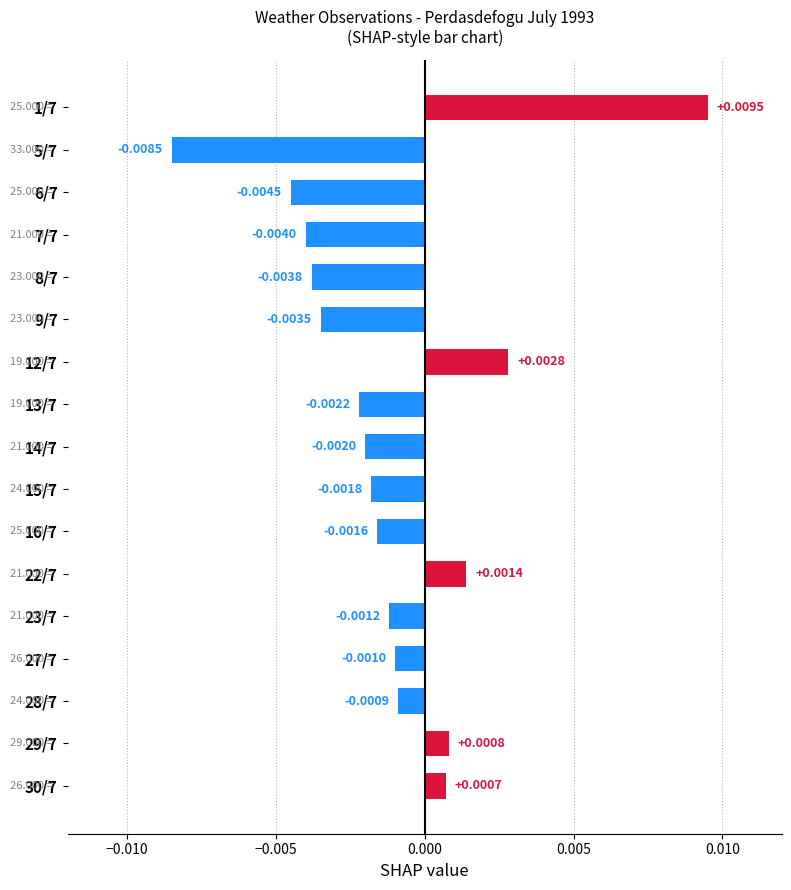

Which has a higher value, 6/7 or 5/7?

6/7